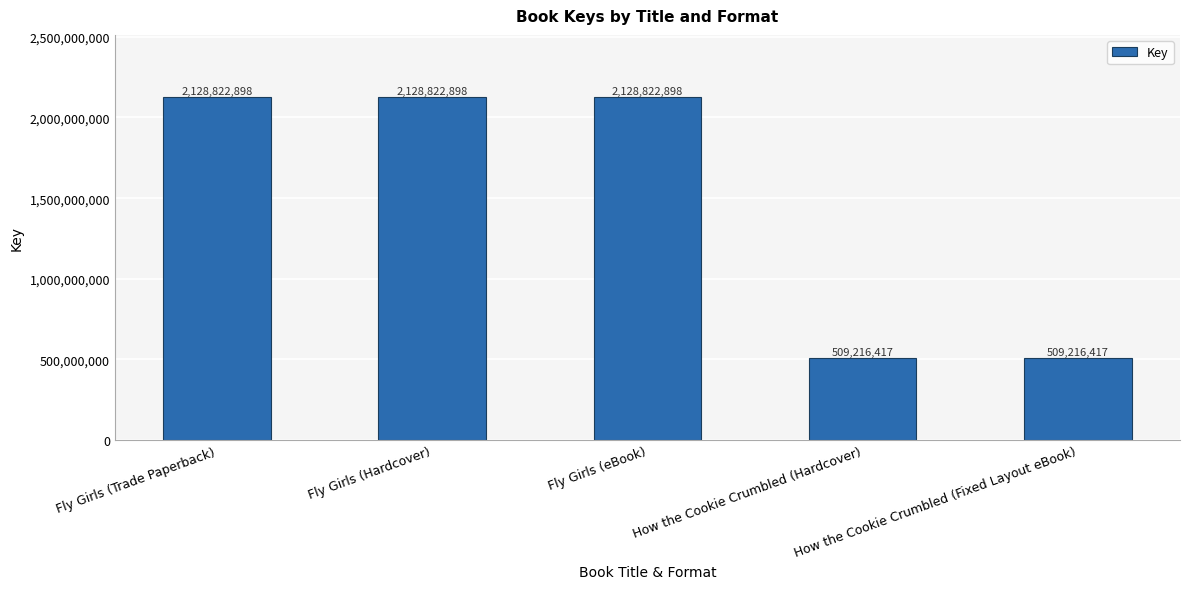

What is the sum of the values at How the Cookie Crumbled (Hardcover) and Fly Girls (Trade Paperback)?

2638039315